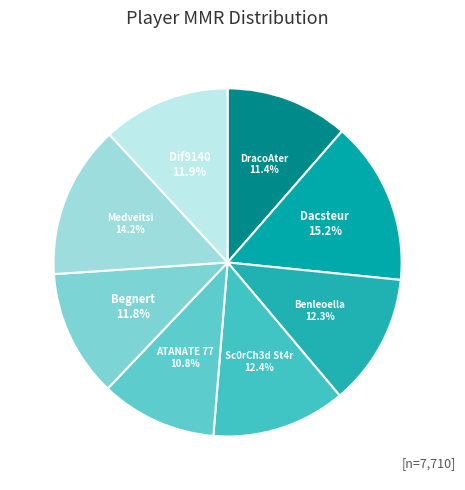

Is there a majority slice in this chart?

No